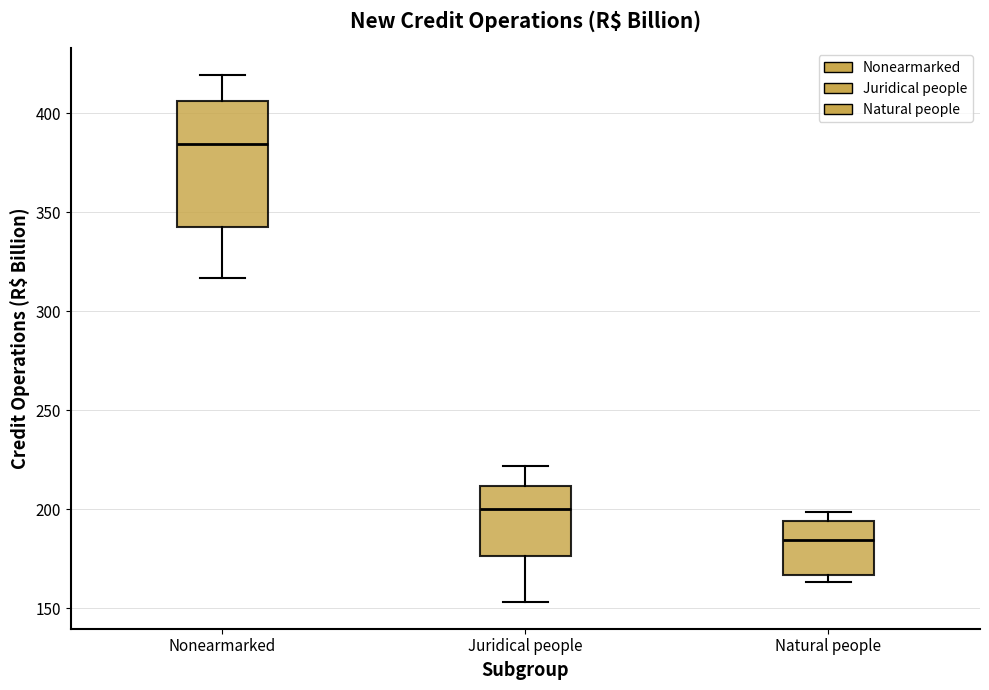

Reading left to right, transcribe this box plot: for each box, give where its median line is, the range the box spans, and where its two whiskers end, as read against the y-axis. The values are not printed on the chart, so give them approximately, as read against the axis.

Nonearmarked: median 385, box 345 to 405, whiskers 315 to 420
Juridical people: median 200, box 175 to 210, whiskers 155 to 220
Natural people: median 185, box 165 to 195, whiskers 165 (just below the box's lower edge) to 200